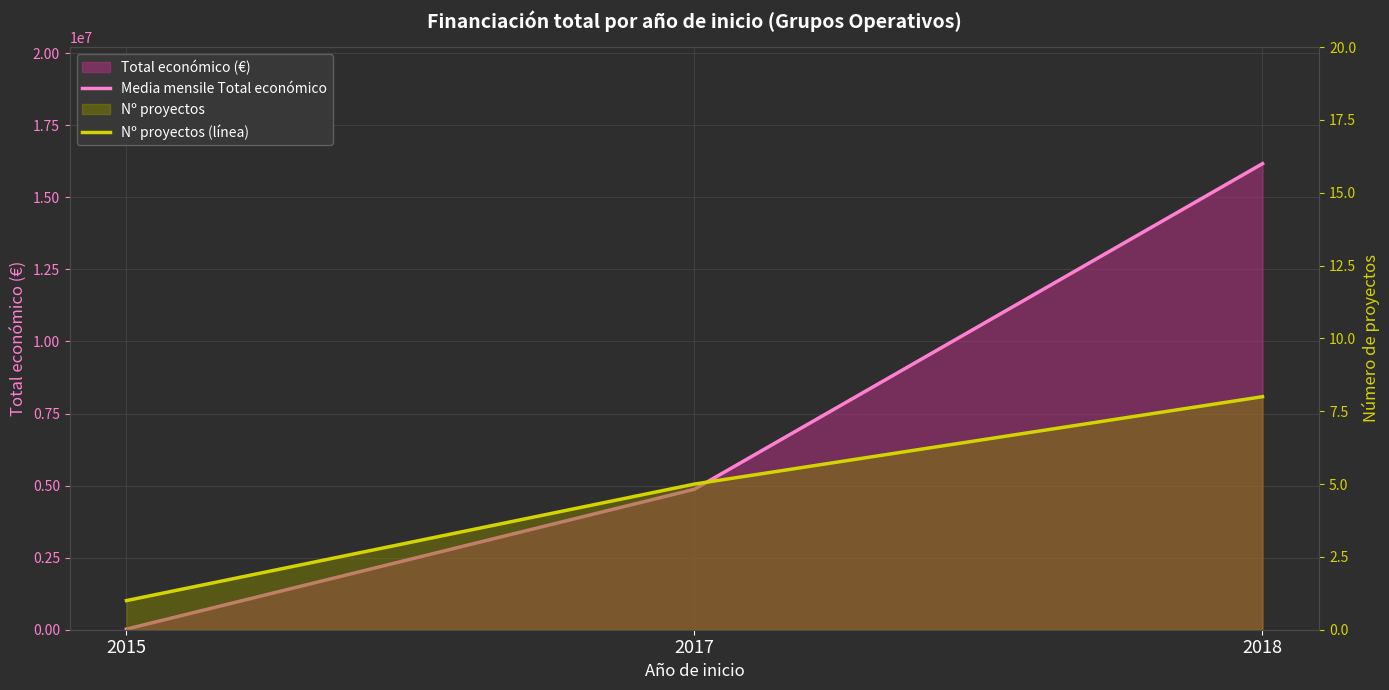

Which series changed the most between 2017 and 2018?

Media mensile Total económico